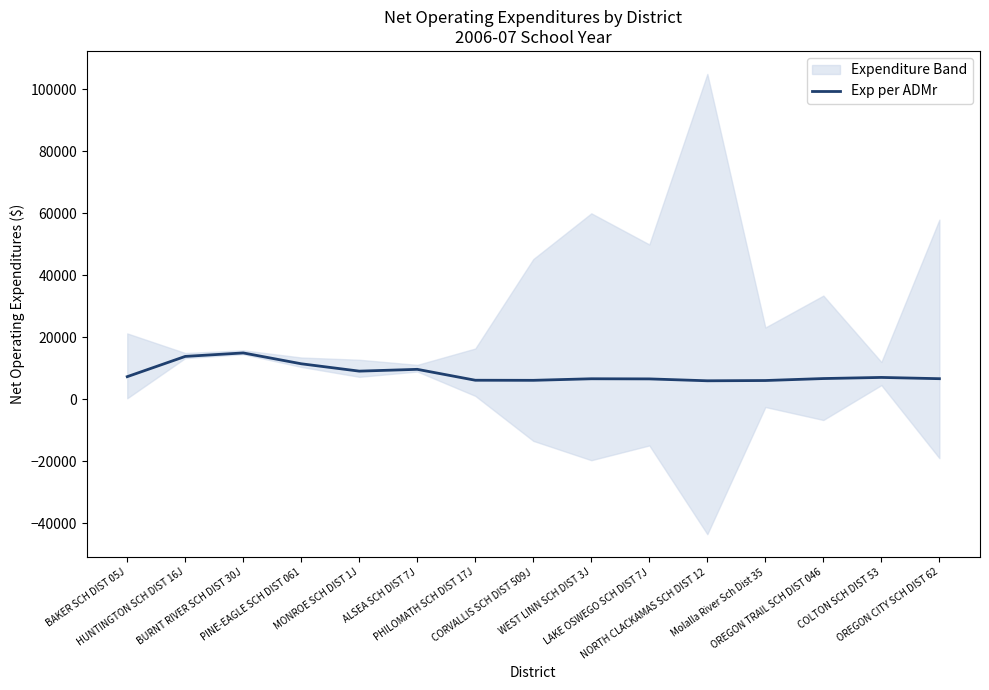

Reading left to right, what are all the values shown in this chart?

BAKER SCH DIST 05J=7249.6	HUNTINGTON SCH DIST 16J=13786.3	BURNT RIVER SCH DIST 30J=14905.2	PINE-EAGLE SCH DIST 061=11405.6	MONROE SCH DIST 1J=9033.3	ALSEA SCH DIST 7J=9615.1	PHILOMATH SCH DIST 17J=6098.1	CORVALLIS SCH DIST 509J=6070.6	WEST LINN SCH DIST 3J=6571.0	LAKE OSWEGO SCH DIST 7J=6529.3	NORTH CLACKAMAS SCH DIST 12=5921.9	Molalla River Sch Dist 35=6007.5	OREGON TRAIL SCH DIST 046=6643.4	COLTON SCH DIST 53=7003.5	OREGON CITY SCH DIST 62=6597.8